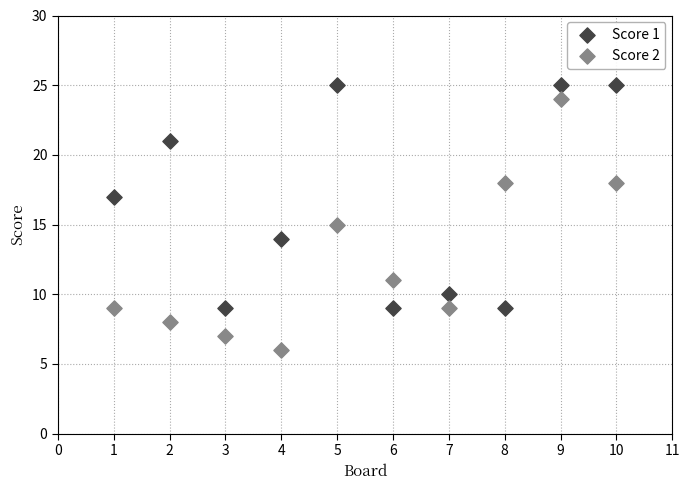

Across all data points, what is the range of X values (max minus min)?

9